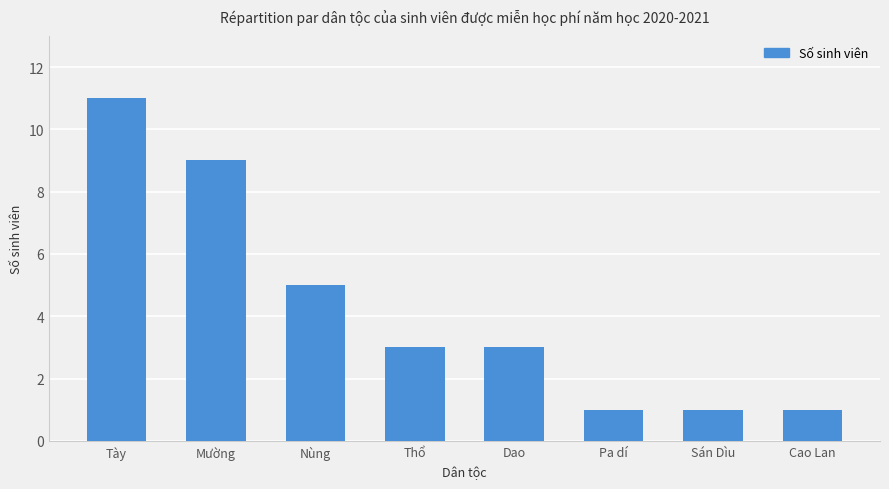

The value at Pa dí is 2. True or false?

False